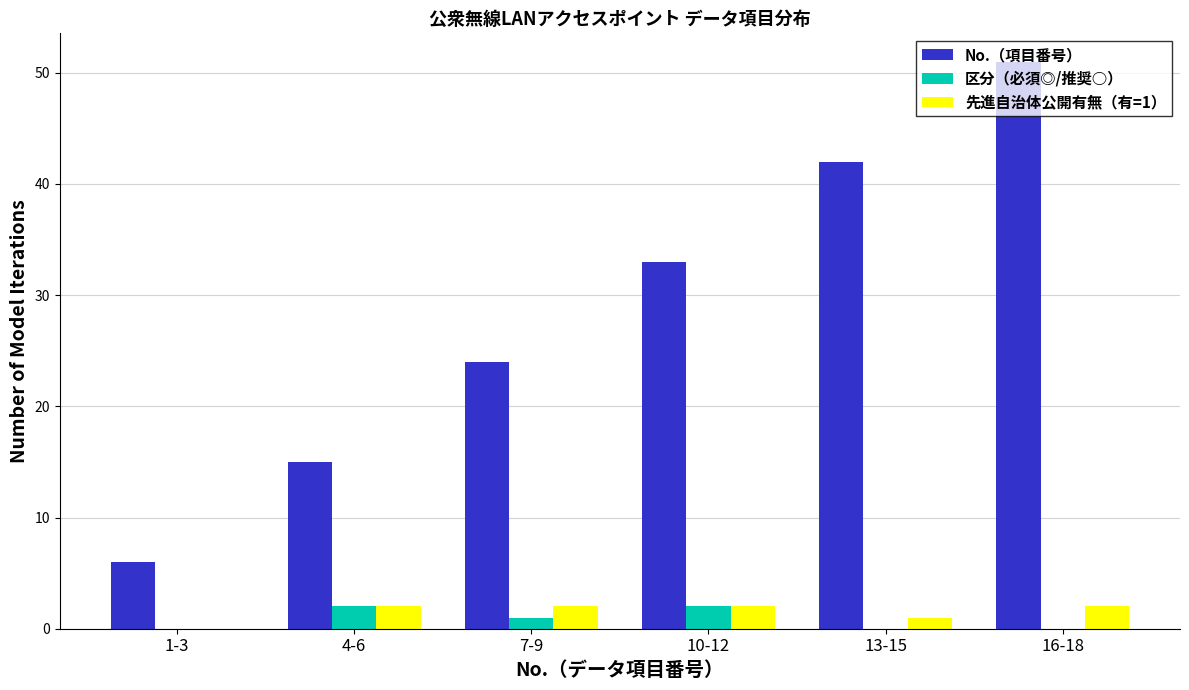

Between 4-6 and 7-9, which series saw the biggest shift?

No.（項目番号）